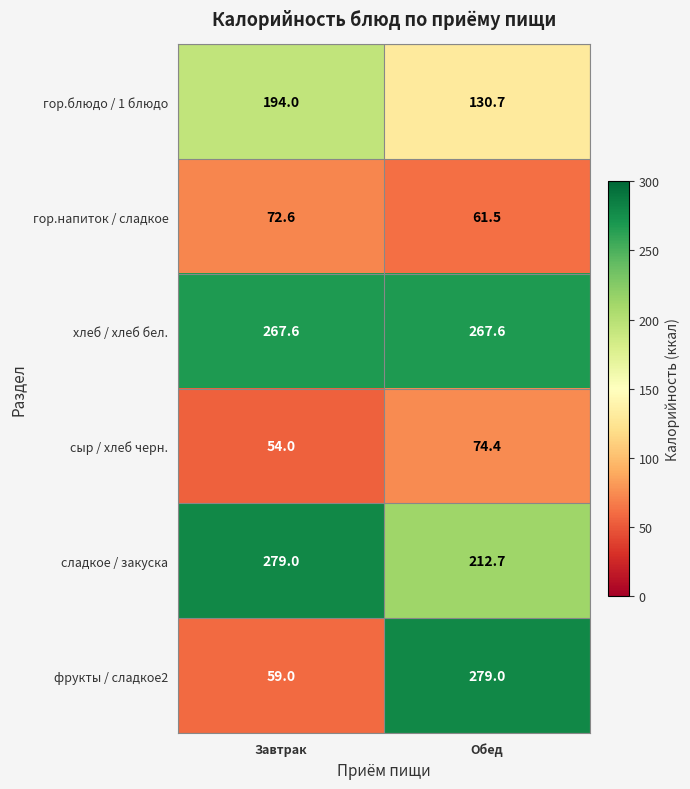

What is the difference between the maximum and minimum values in the фрукты / сладкое2 series?

220.0